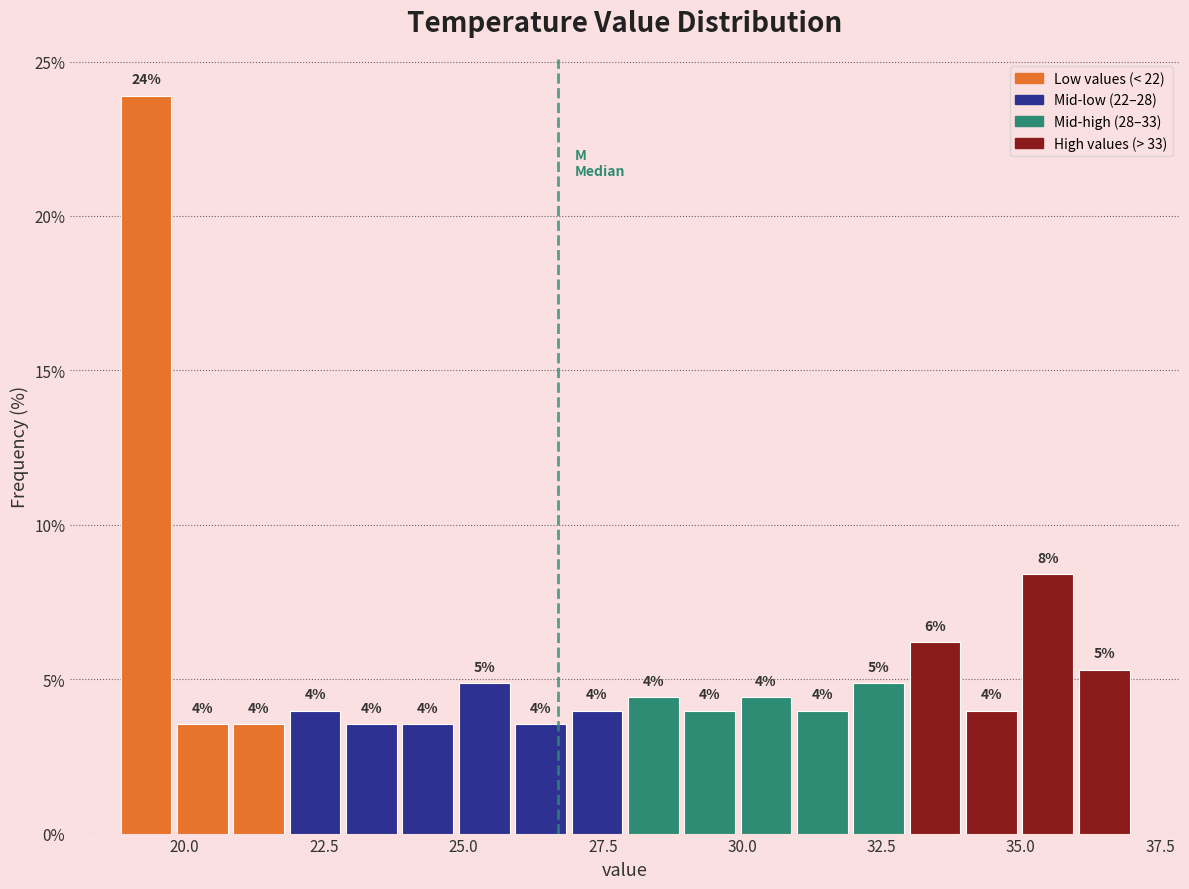

Around what value on the x-axis is the tallest bar? Give the approximate position of its centre, as read against the axis.

19.5